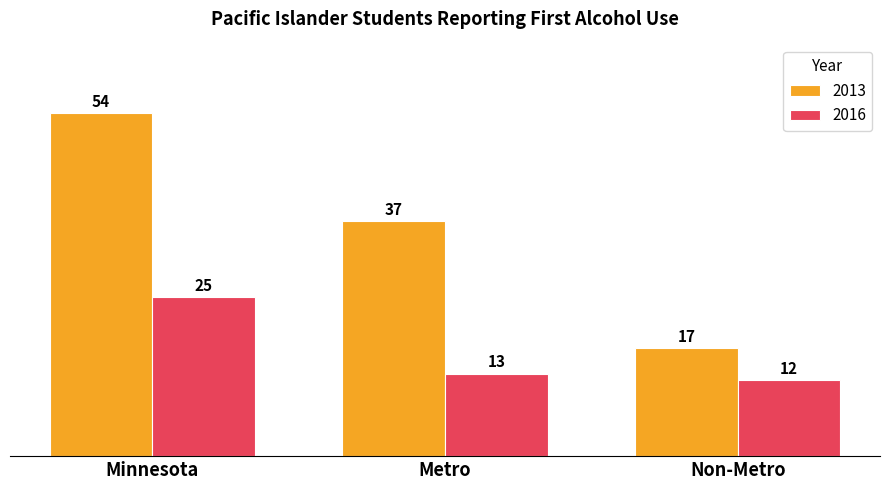

What is the difference between the 2013 values at Minnesota and Non-Metro?

37